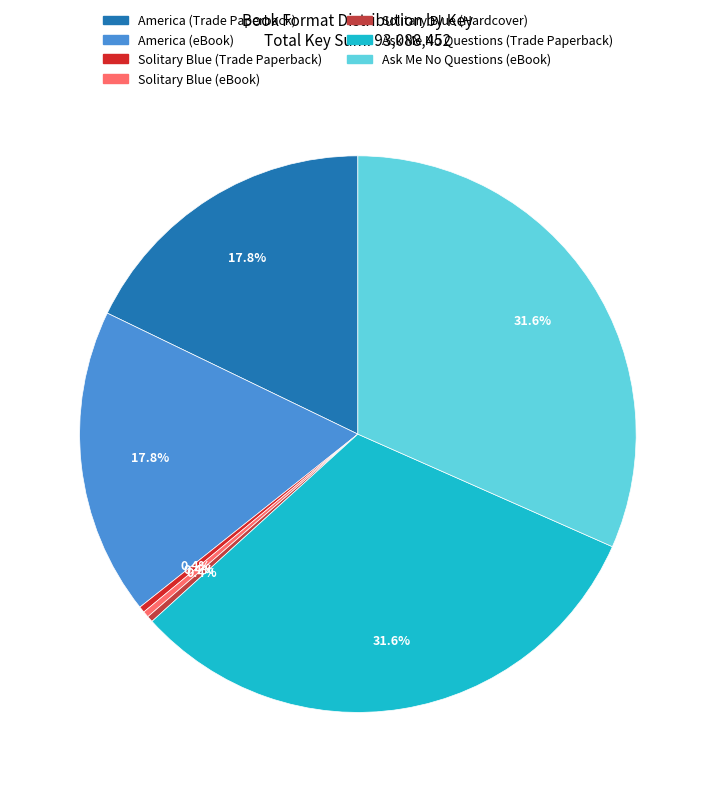

Count the number of slices in the pie.

7